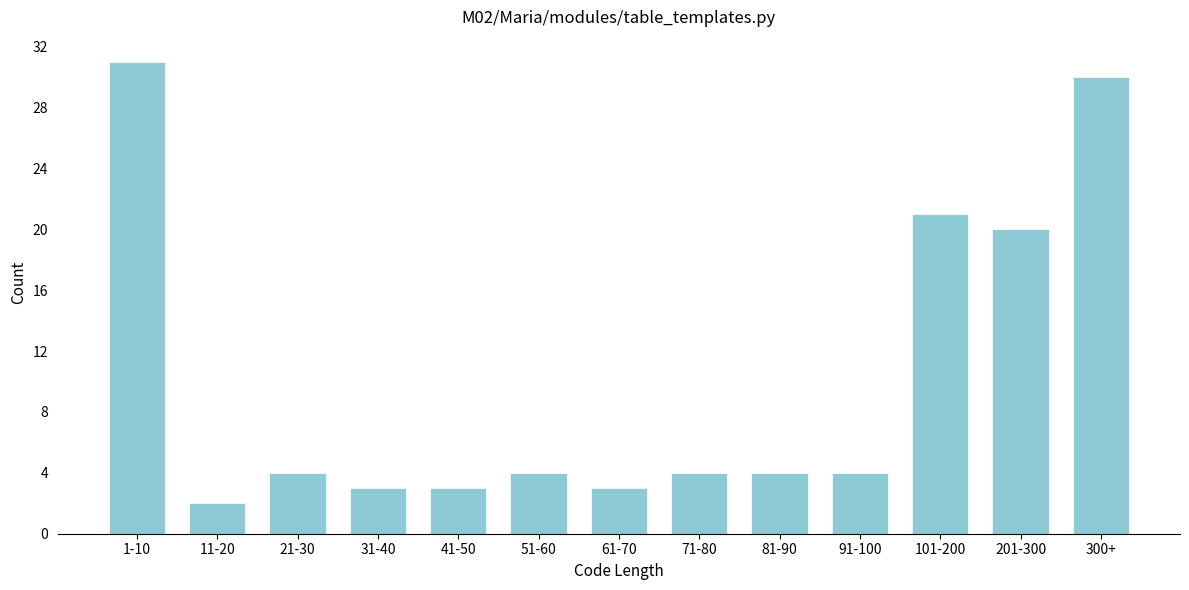

Reading right to left, what are all the values shown in this chart?

300+=30	201-300=20	101-200=21	91-100=4	81-90=4	71-80=4	61-70=3	51-60=4	41-50=3	31-40=3	21-30=4	11-20=2	1-10=31